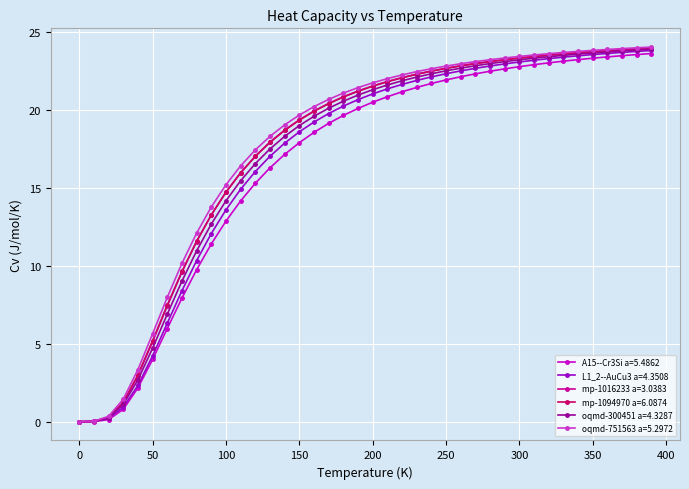

What is the value of the oqmd-751563 a=5.2972 point at the 8th from the left?

10.2